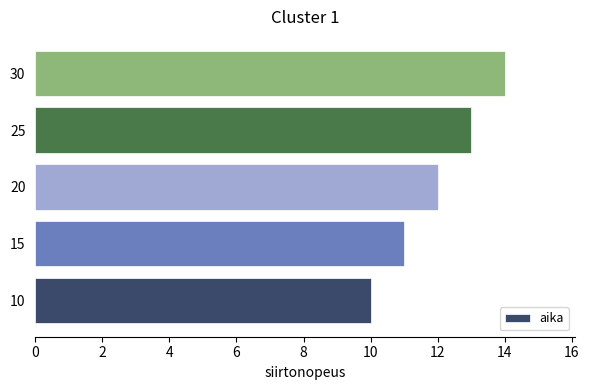

Reading bottom to top, what are all the values shown in this chart?

10	11	12	13	14